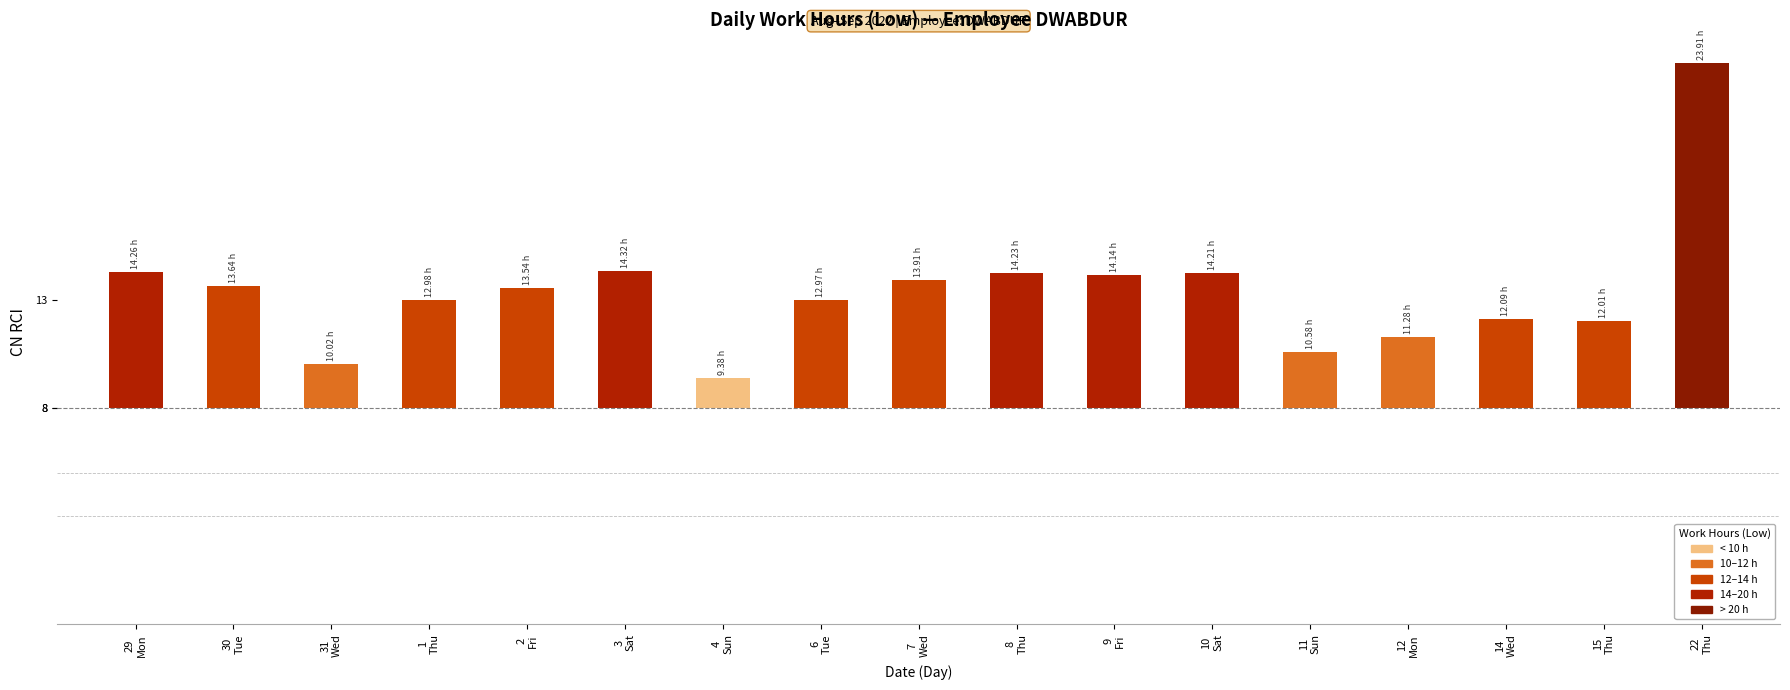

What is the label of the 17th bar from the left?

22
Thu